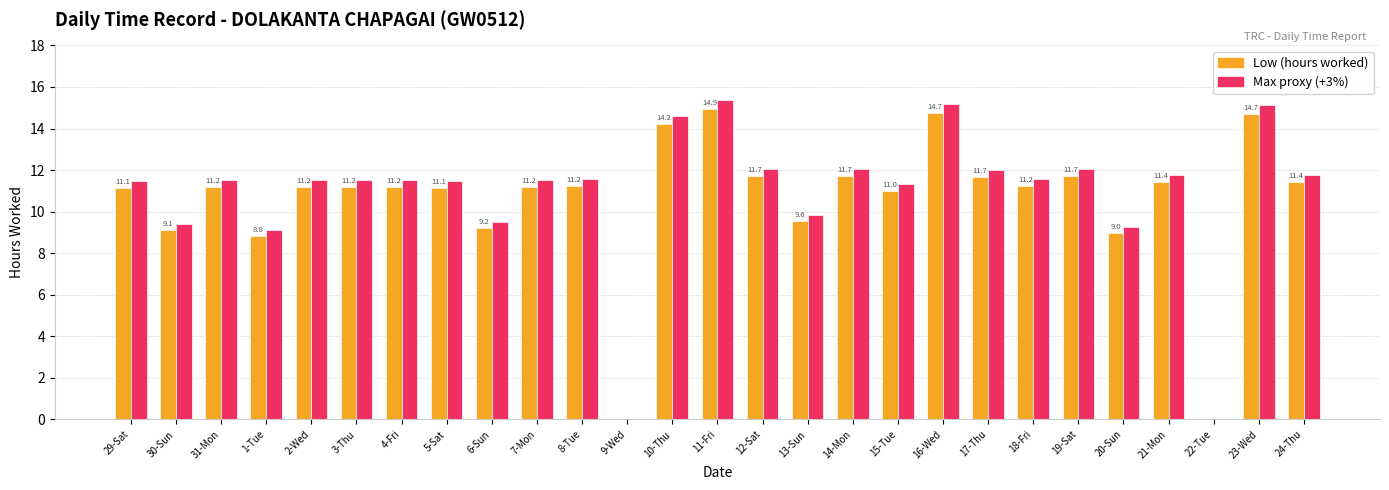

How many distinct data groups are displayed?

2